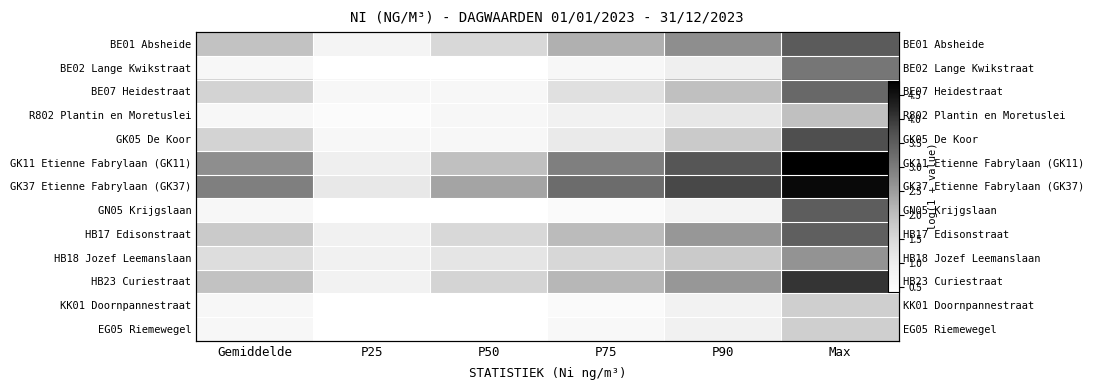

What is the spread (max minus min) of values at P75?

2.7